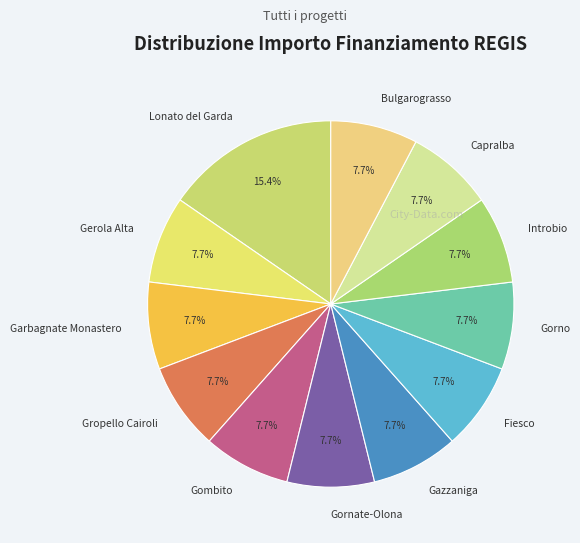

What is the ratio of the value at Gropello Cairoli to the value at Gornate-Olona?

1.0